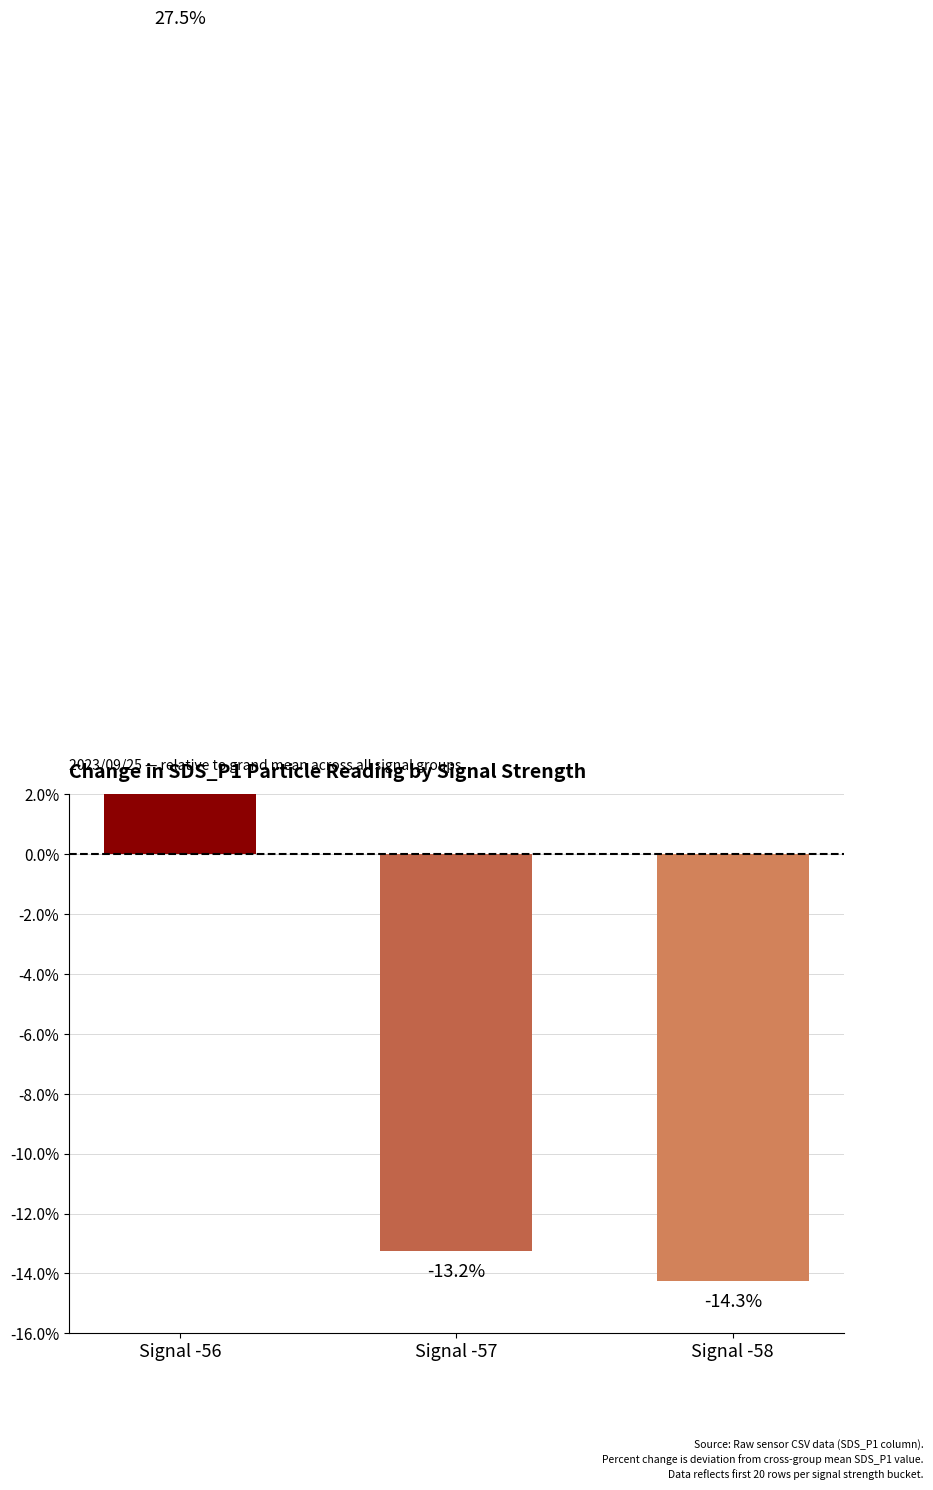

Reading left to right, list all the values displayed in this chart.

Signal -56=27.5	Signal -57=-13.2	Signal -58=-14.3